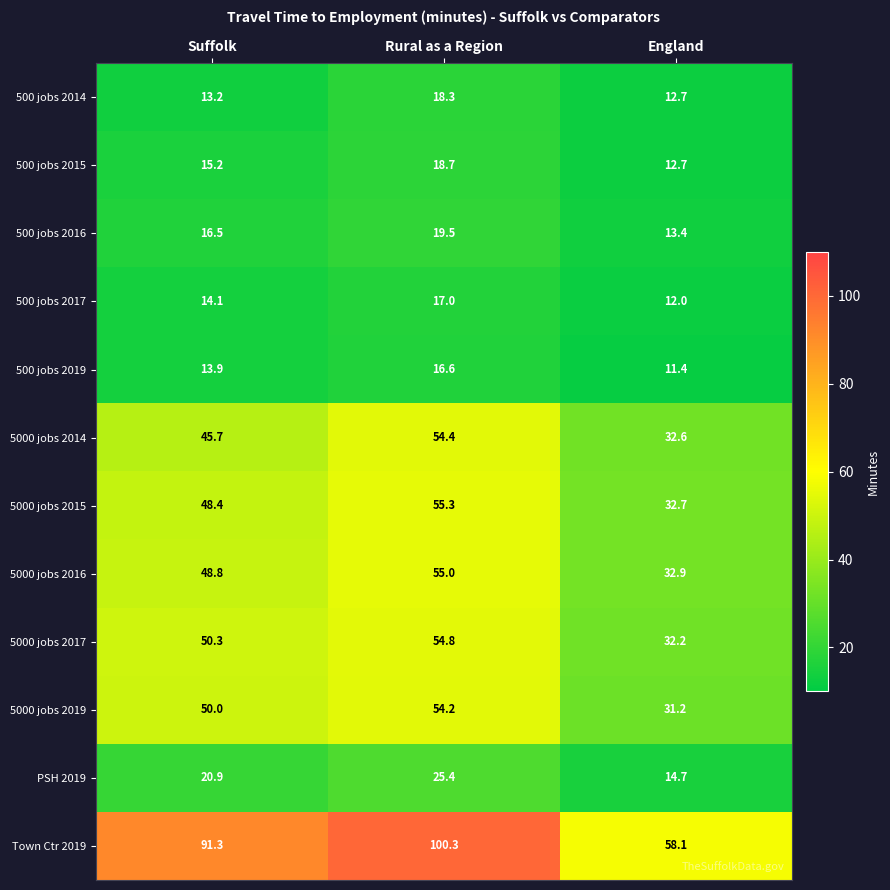

Which series has the largest total across all categories?

Town Ctr 2019